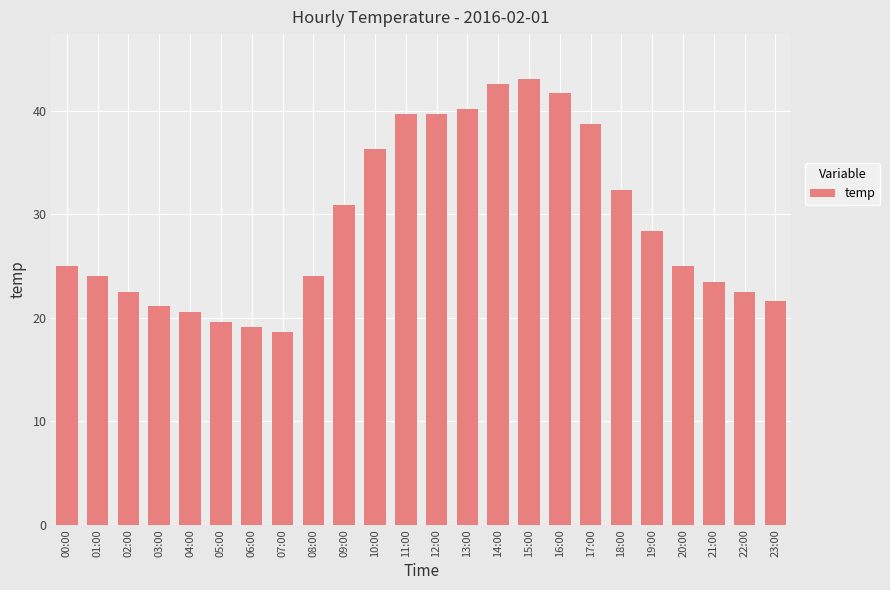

What is the difference between the second highest and minimum values?

24.0